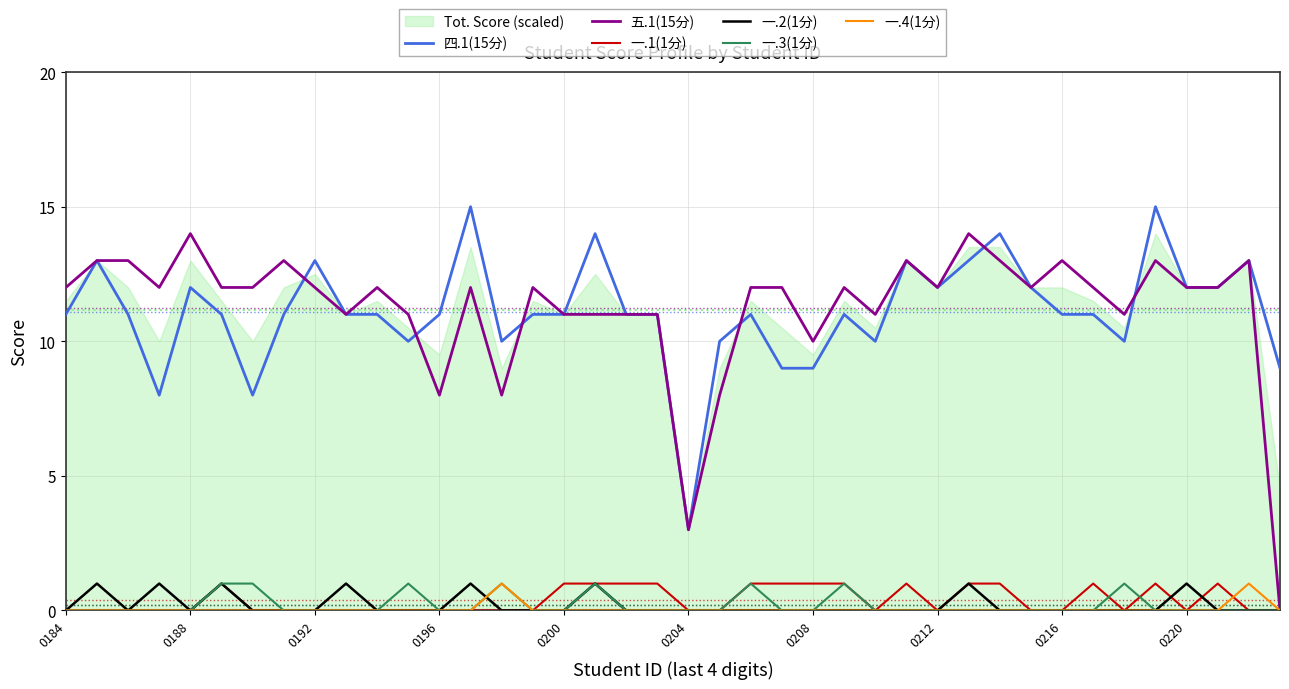

True or false: 五.1(15分) and 一.1(1分) cross at least once.

False